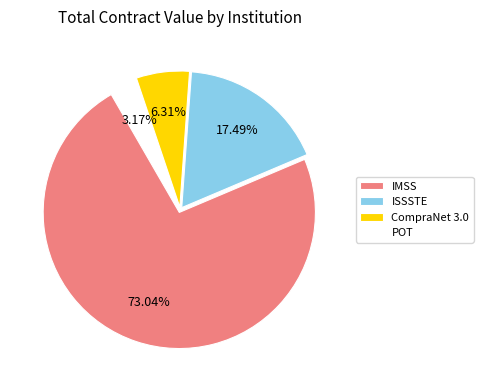

Which category accounts for the majority?

IMSS